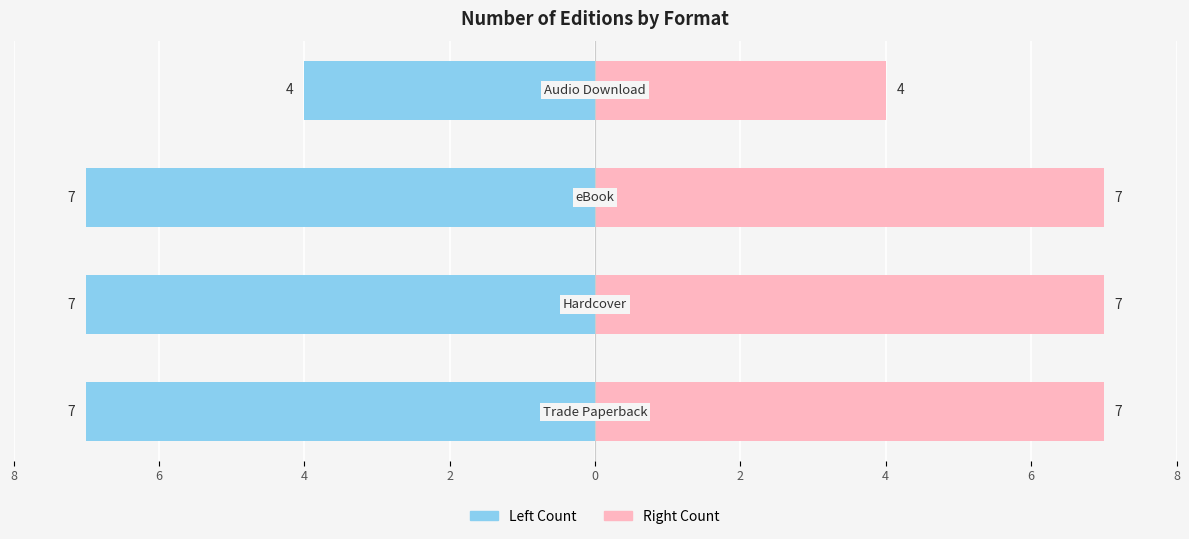

What is the difference between the maximum and minimum values in the Count (left) series?

3